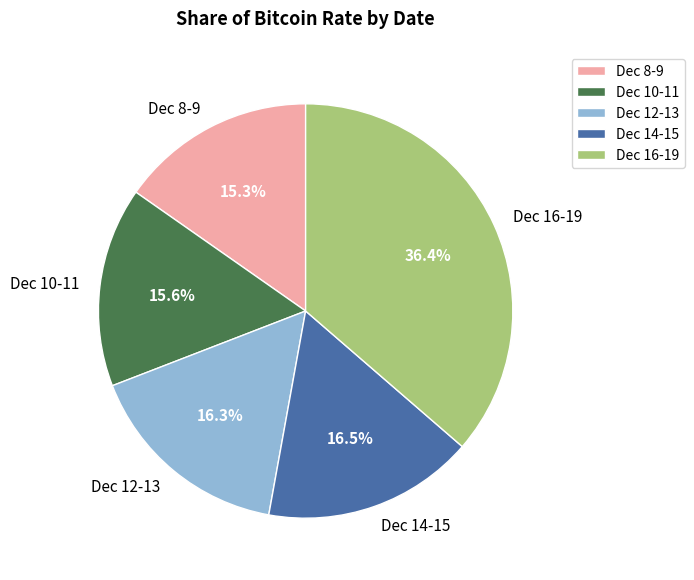

Count the number of slices in the pie.

5